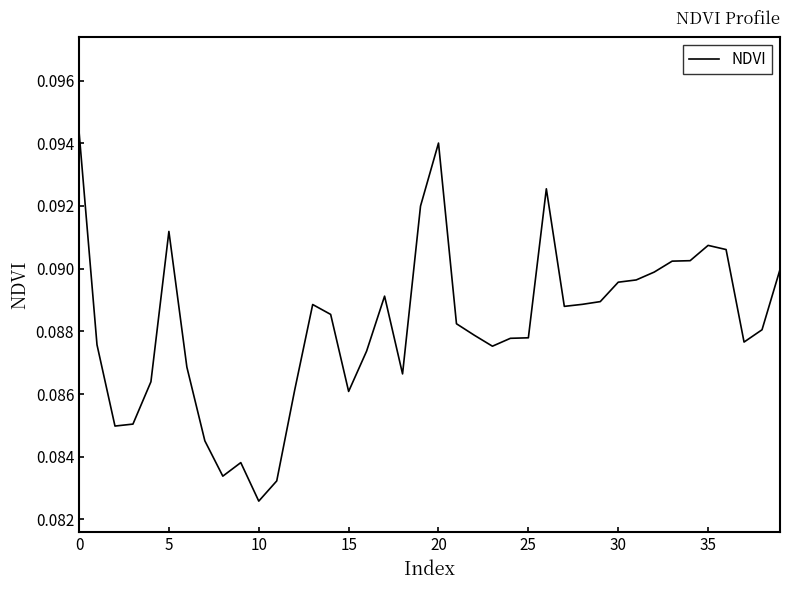

At which label is the value closest to 0?

10